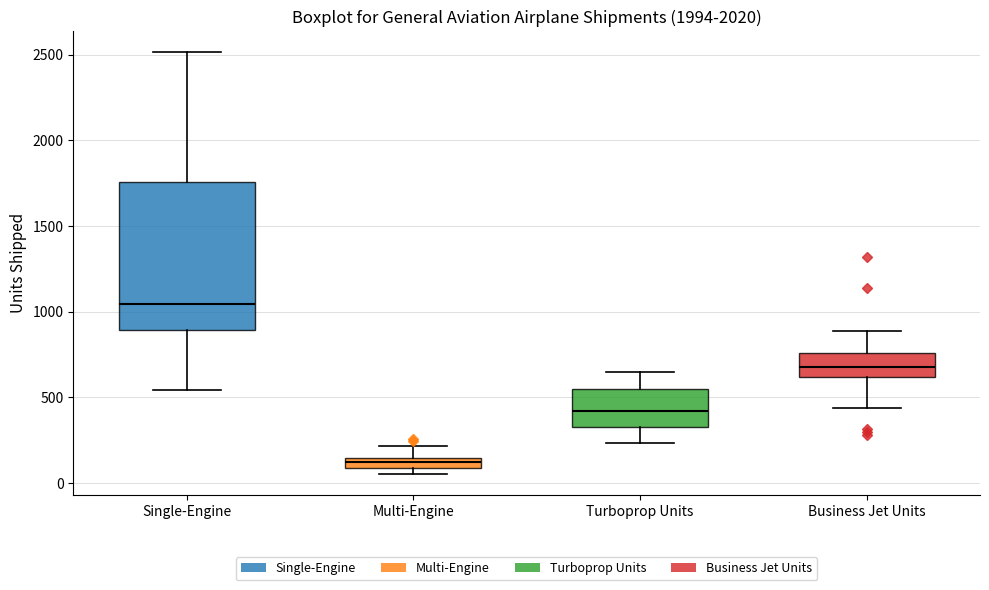

Which box has the highest median line?

Single-Engine